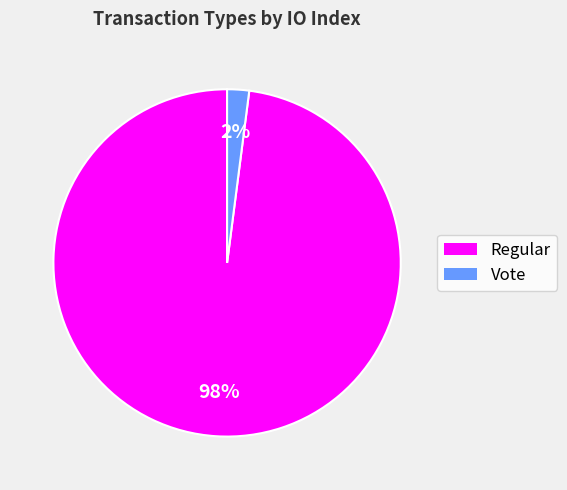

The Regular slice represents 98% of the pie. True or false?

True